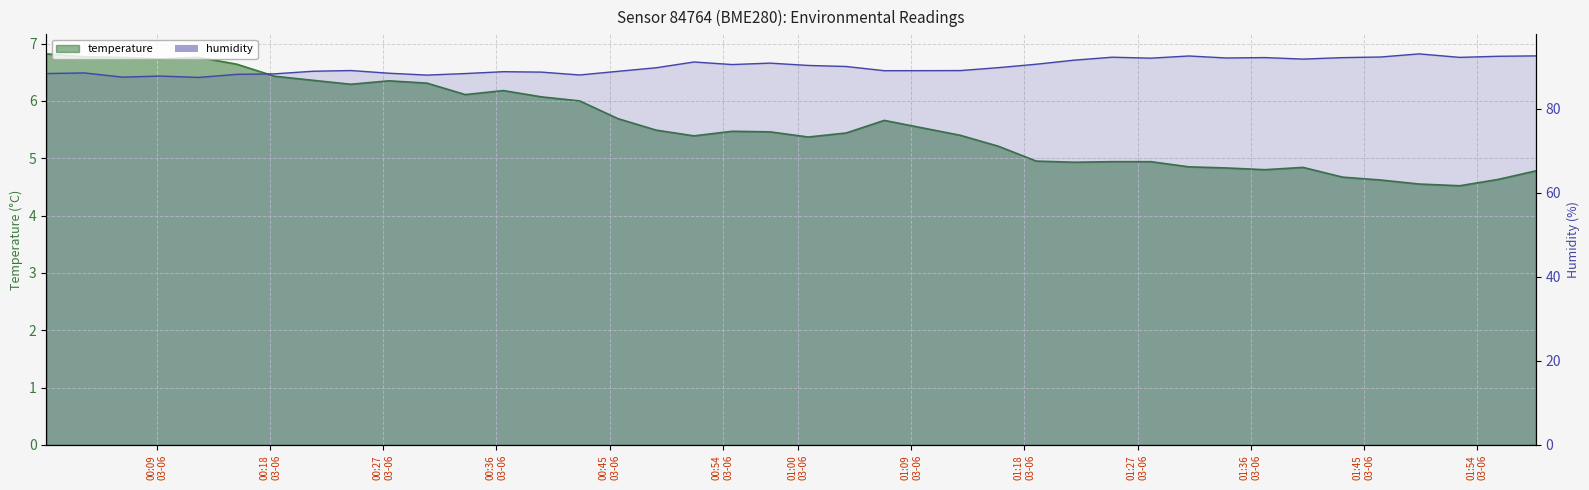

True or false: humidity and temperature cross at least once.

False